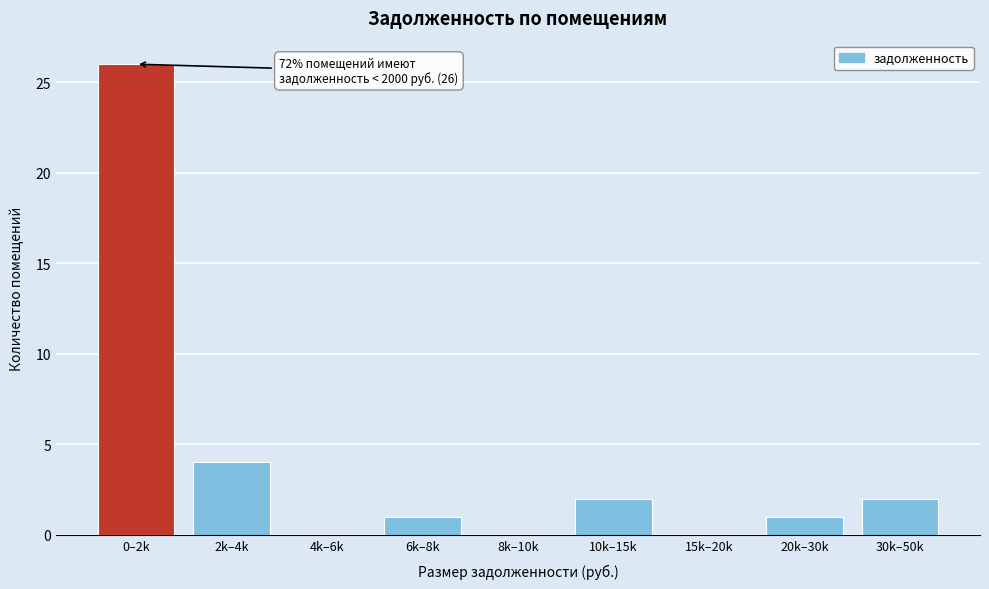

Reading left to right, extract all data points from this chart.

0–2k=26	2k–4k=4	4k–6k=0	6k–8k=1	8k–10k=0	10k–15k=2	15k–20k=0	20k–30k=1	30k–50k=2